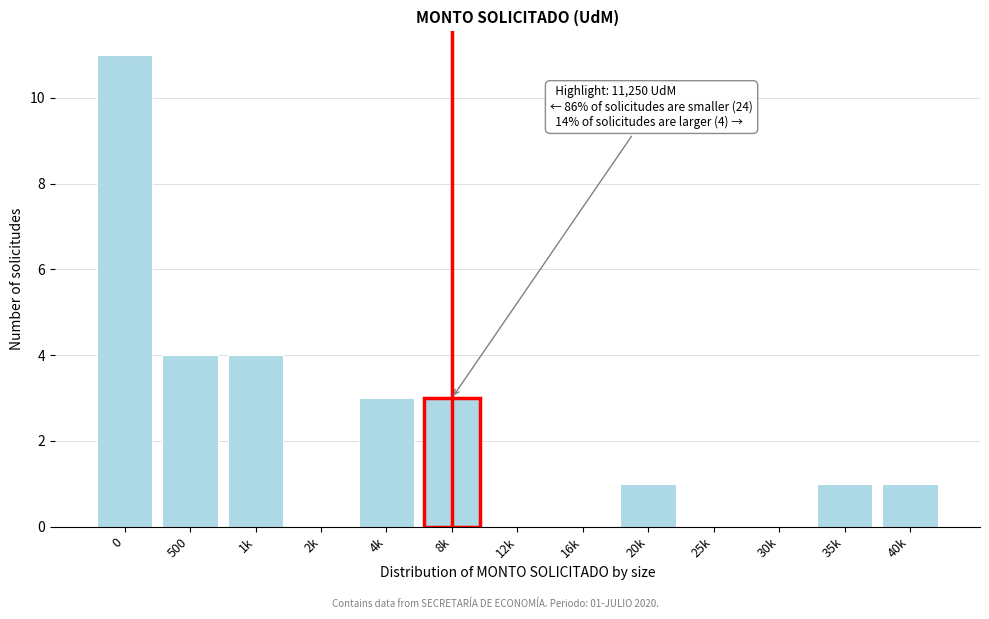

Reading left to right, what are all the values shown in this chart?

0=11	500=4	1k=4	2k=0	4k=3	8k=3	12k=0	16k=0	20k=1	25k=0	30k=0	35k=1	40k=1